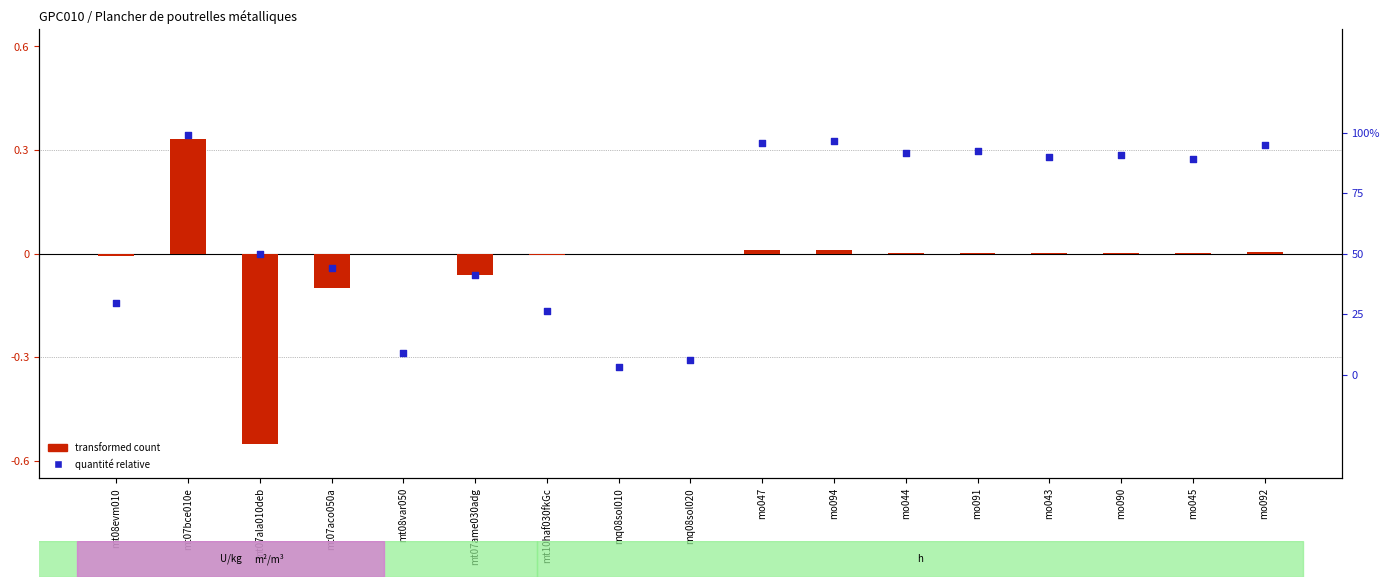

Which series has the largest Y range (max minus min)?

transformed count